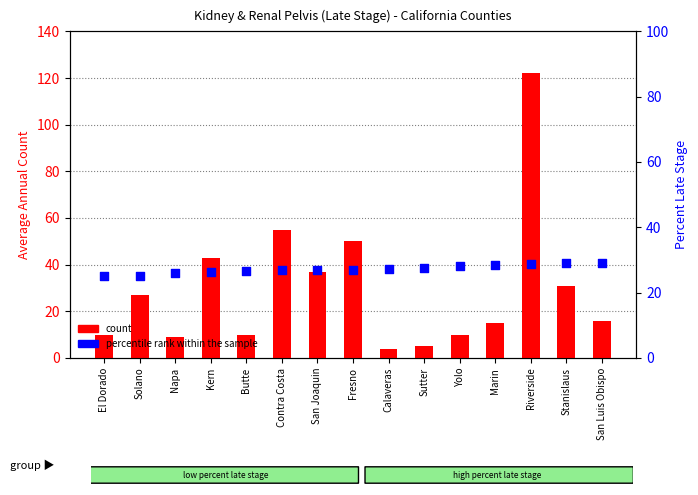

At how many categories does at least one series exceed 98?

1